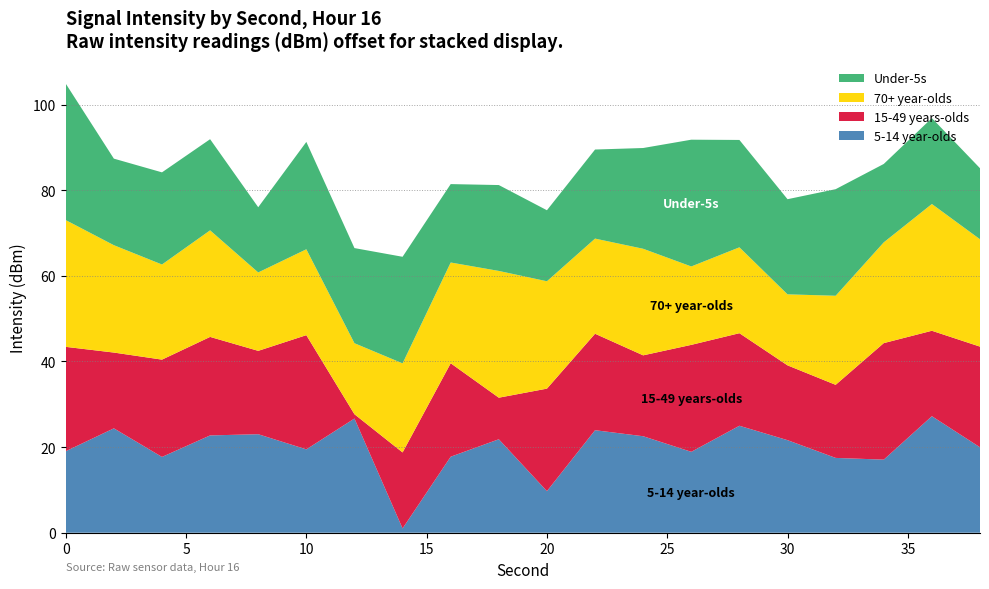

What is the total value across all series at 10?

91.3